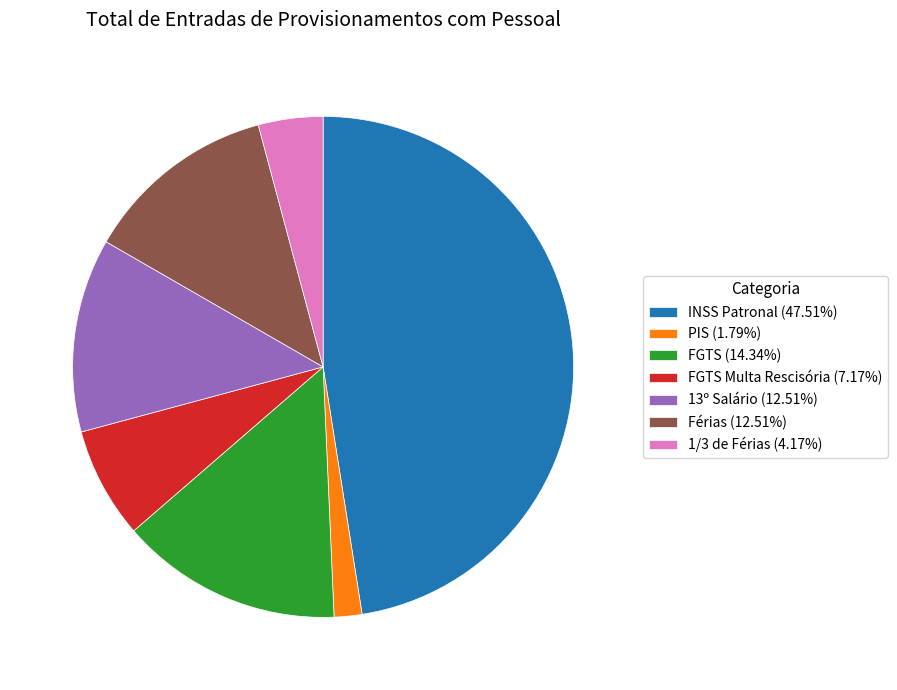

Approximately how many times larger is the value at 13º Salário (12.51%) compared to FGTS (14.34%)?

0.9